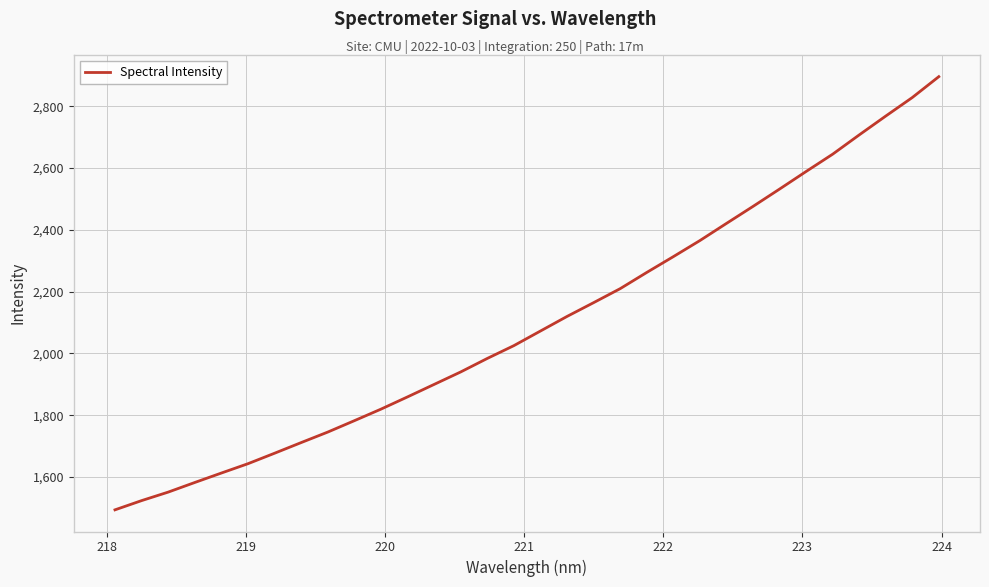

What is the difference between the maximum and minimum values?

1401.6